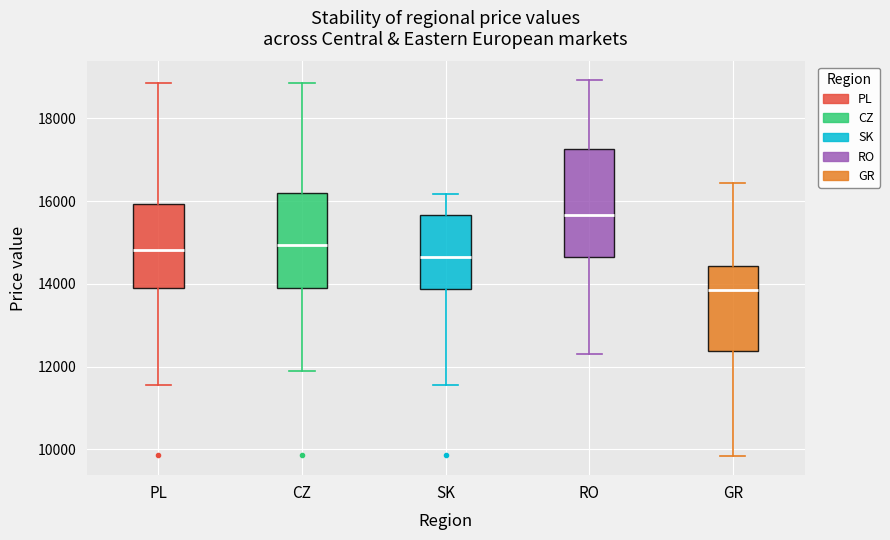

Which box has the highest median line?

RO